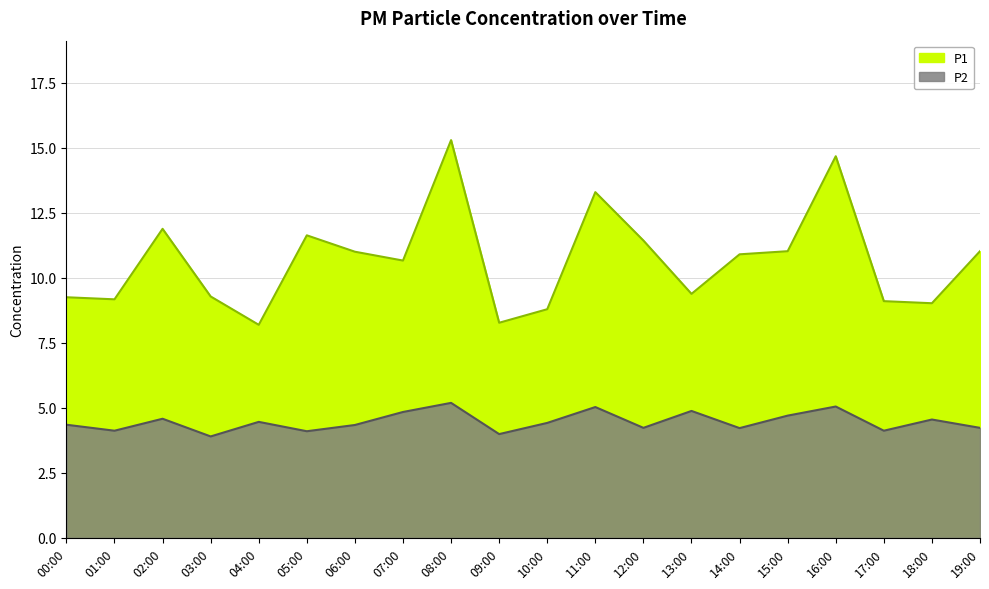

What is the label of the 13th point from the left?

12:00